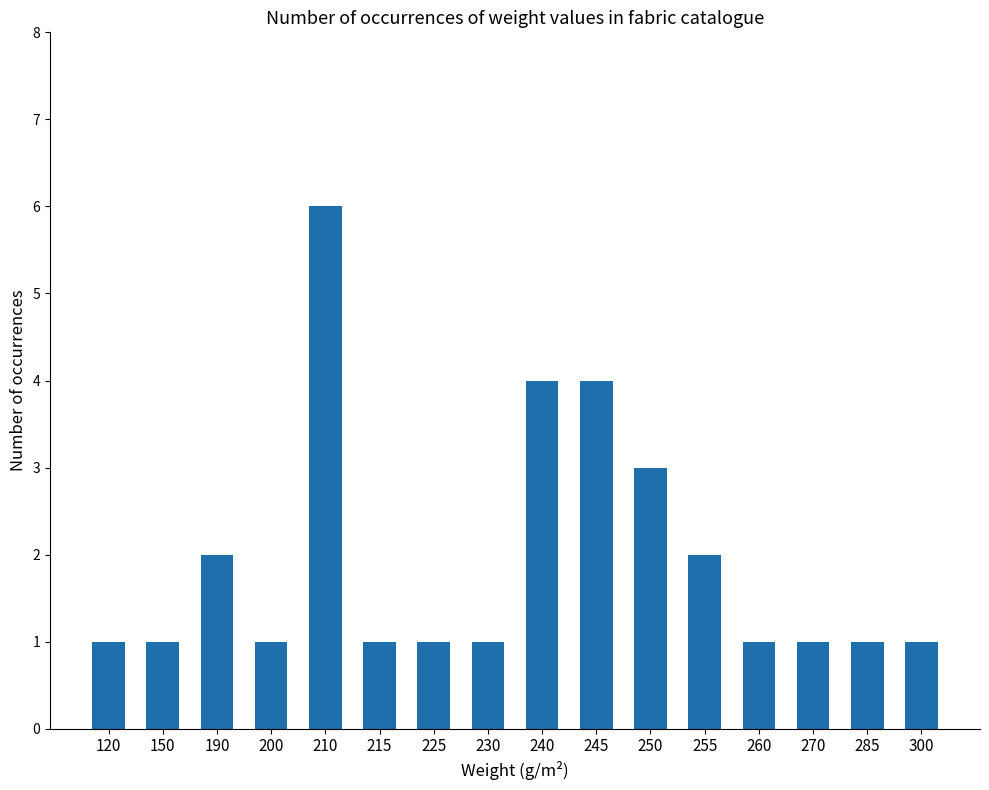

What is the smallest value displayed?

1